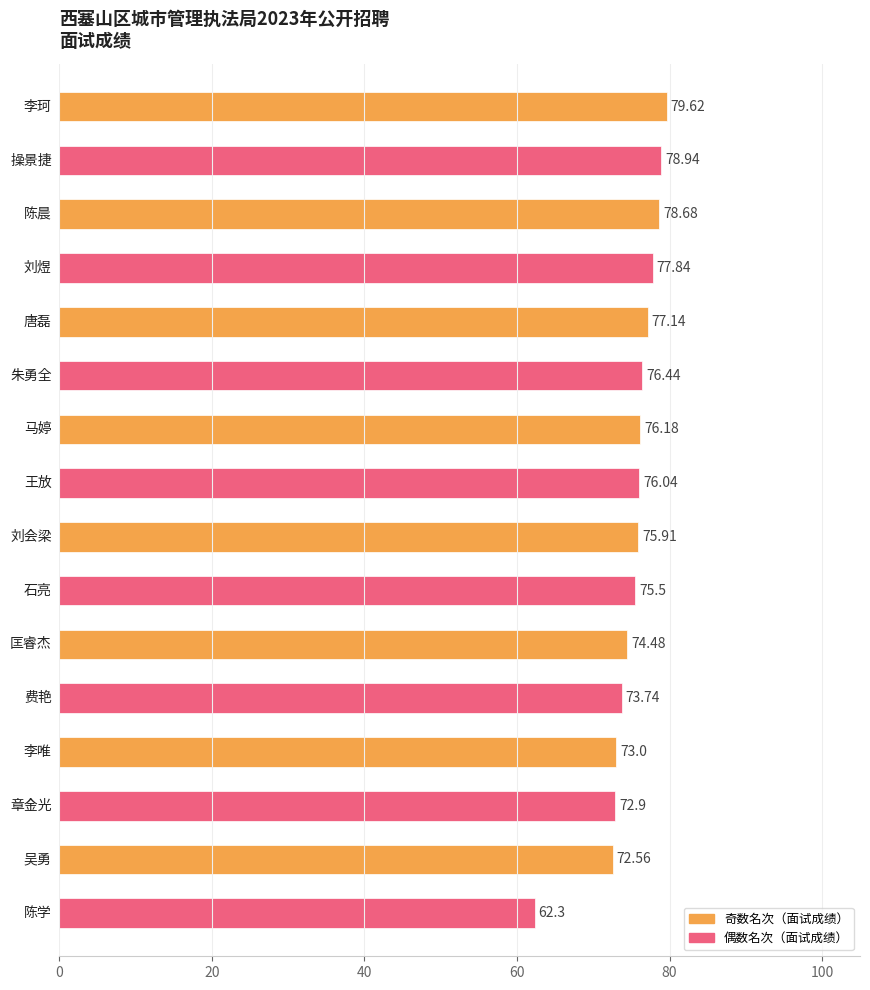

What is the maximum value shown in the chart?

79.6